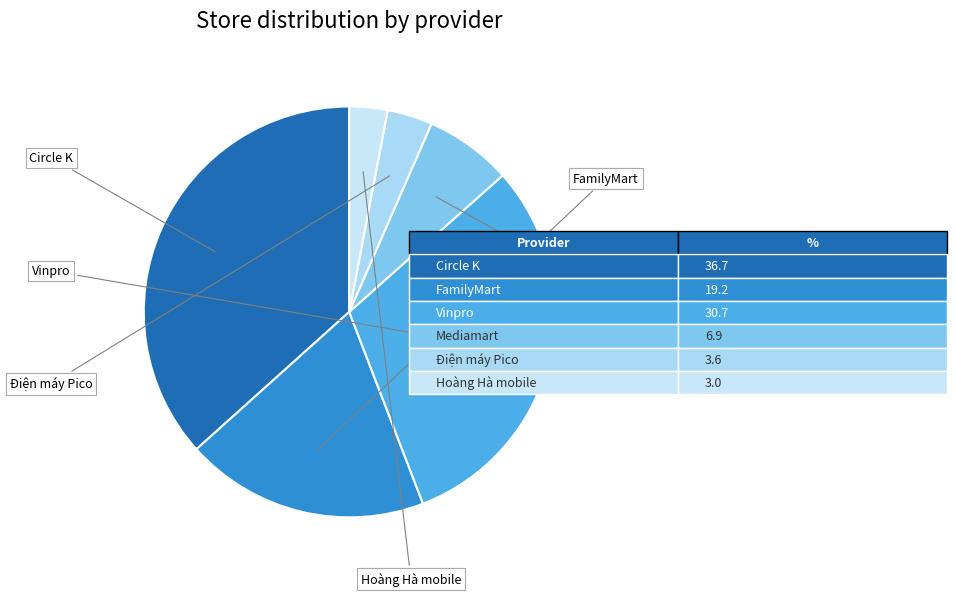

How many slices are in this pie chart?

6